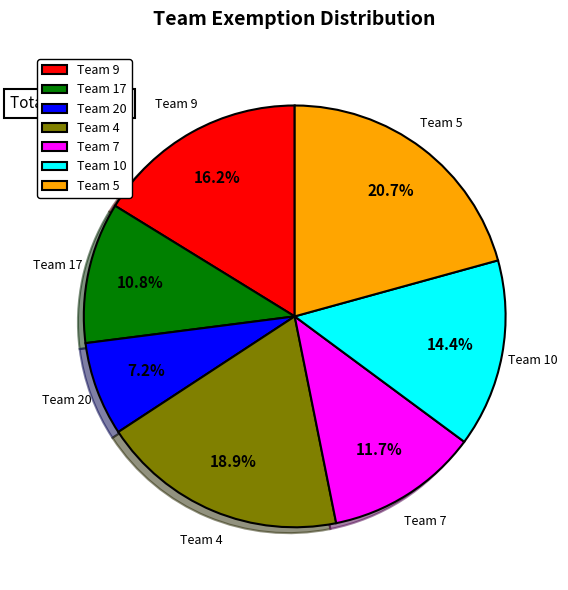

Which category has the smallest portion of the pie?

Team 20